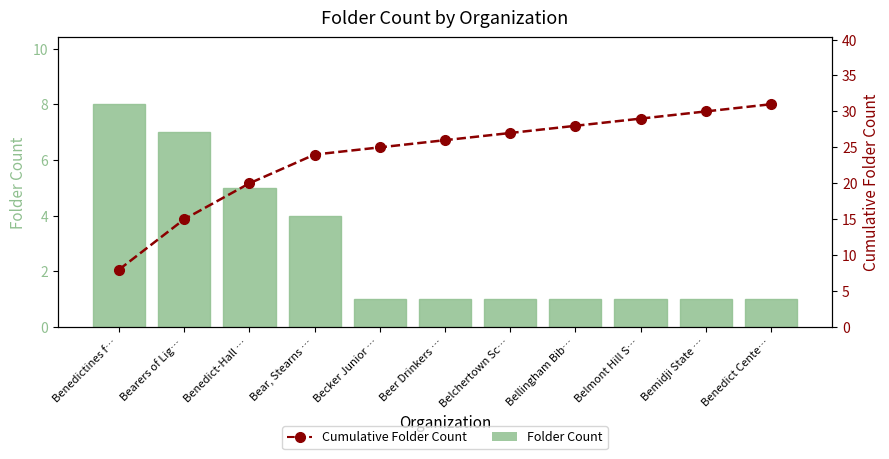

Which label corresponds to the smallest value in the chart?

Becker Junior …